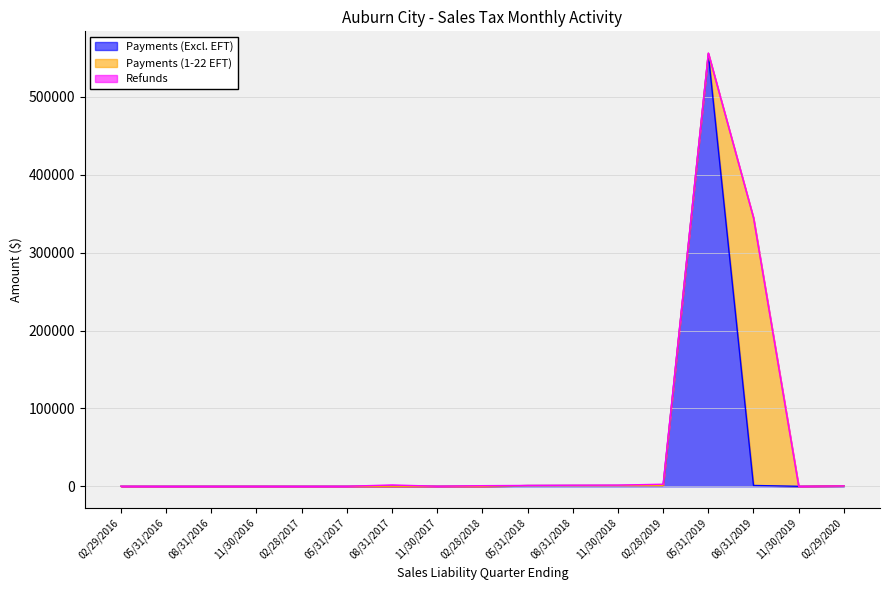

What is the average value of the Payments (1-22 EFT) series?

20243.8